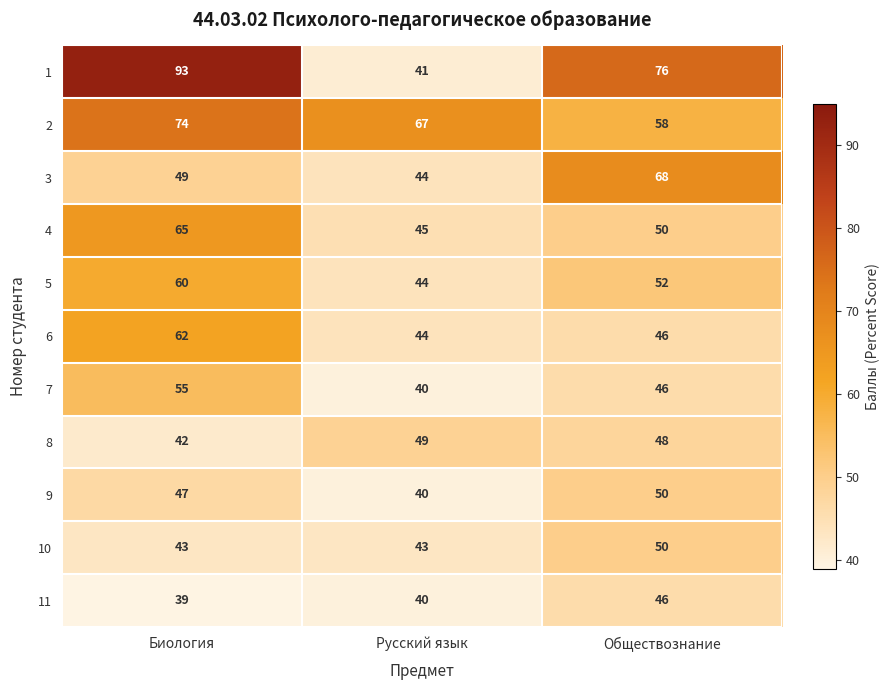

What is the total value across all series at Биология?

629